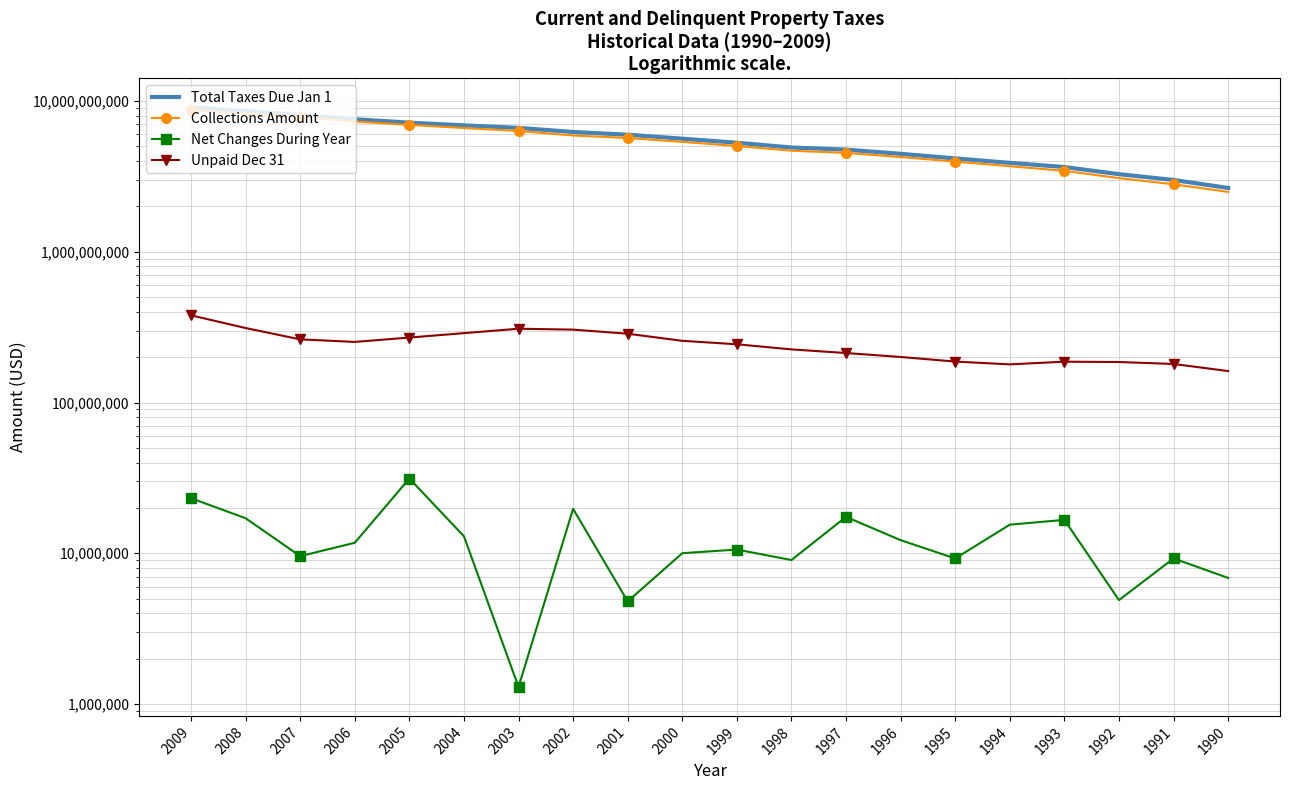

What is the maximum value for Collections Amount?

8672308332.5